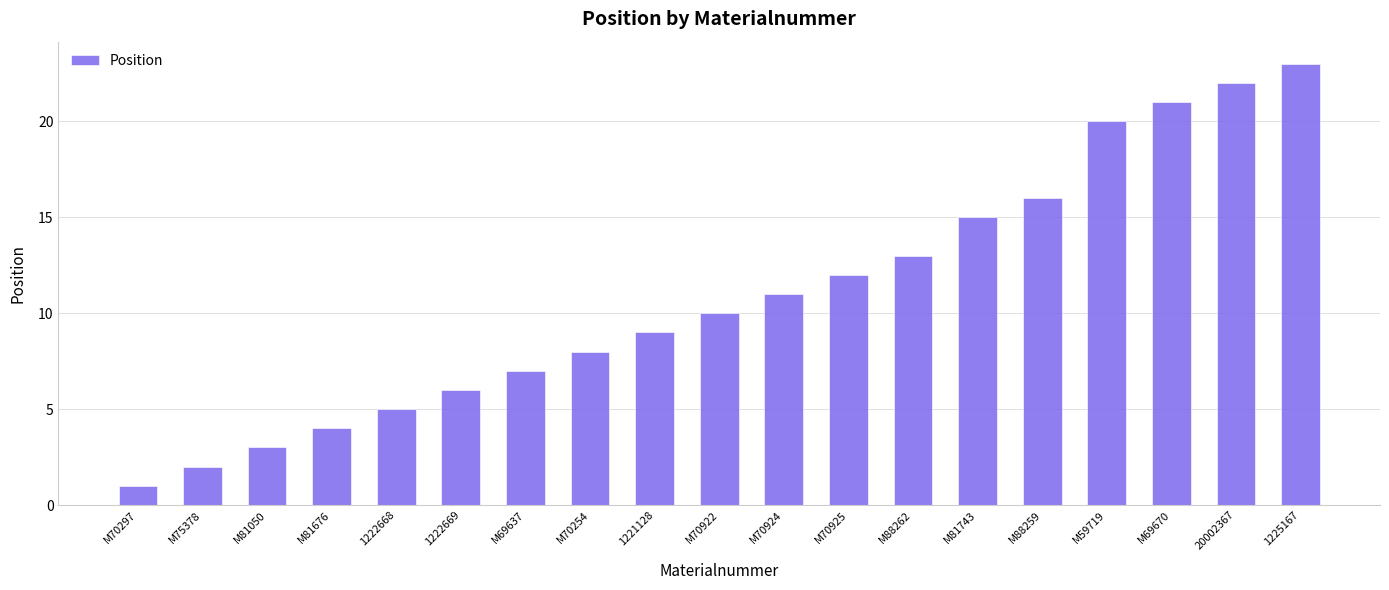

Reading right to left, transcribe all the data shown in this chart.

1225167=23	20002367=22	M69670=21	M59719=20	M88259=16	M81743=15	M88262=13	M70925=12	M70924=11	M70922=10	1221128=9	M70254=8	M69637=7	1222669=6	1222668=5	M81676=4	M81050=3	M75378=2	M70297=1